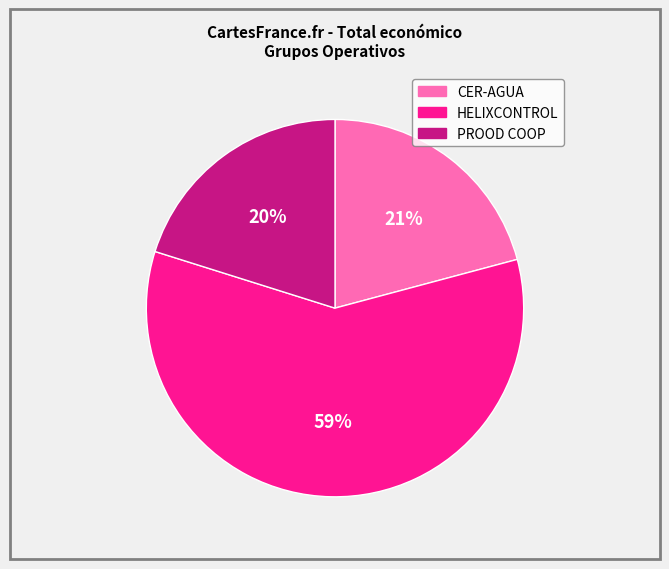

Approximately how many times larger is the value at HELIXCONTROL compared to CER-AGUA?

2.8